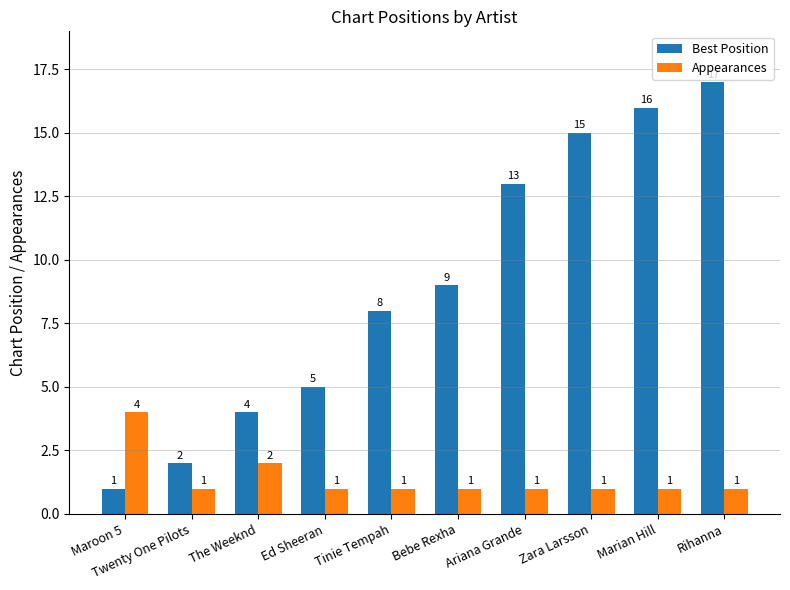

Which series has the largest range (max minus min)?

Best Position